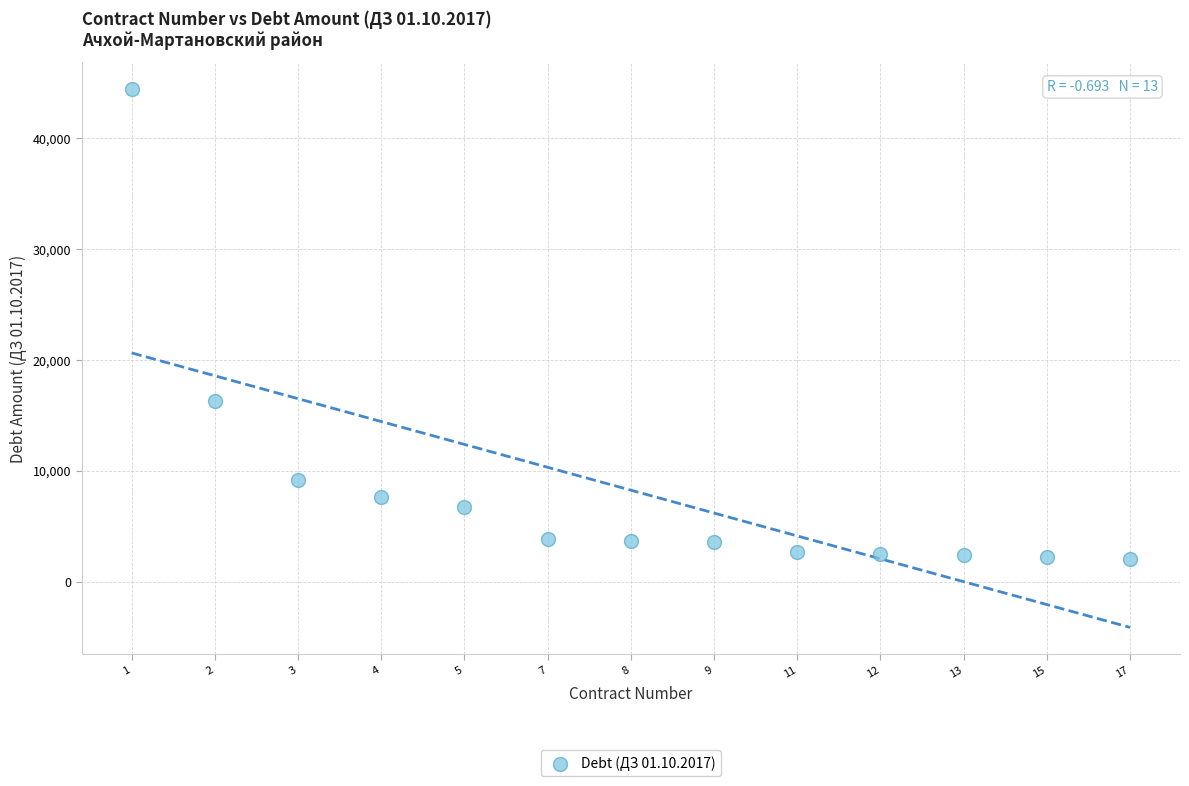

What is the range of Y values (max minus min)?

42354.4